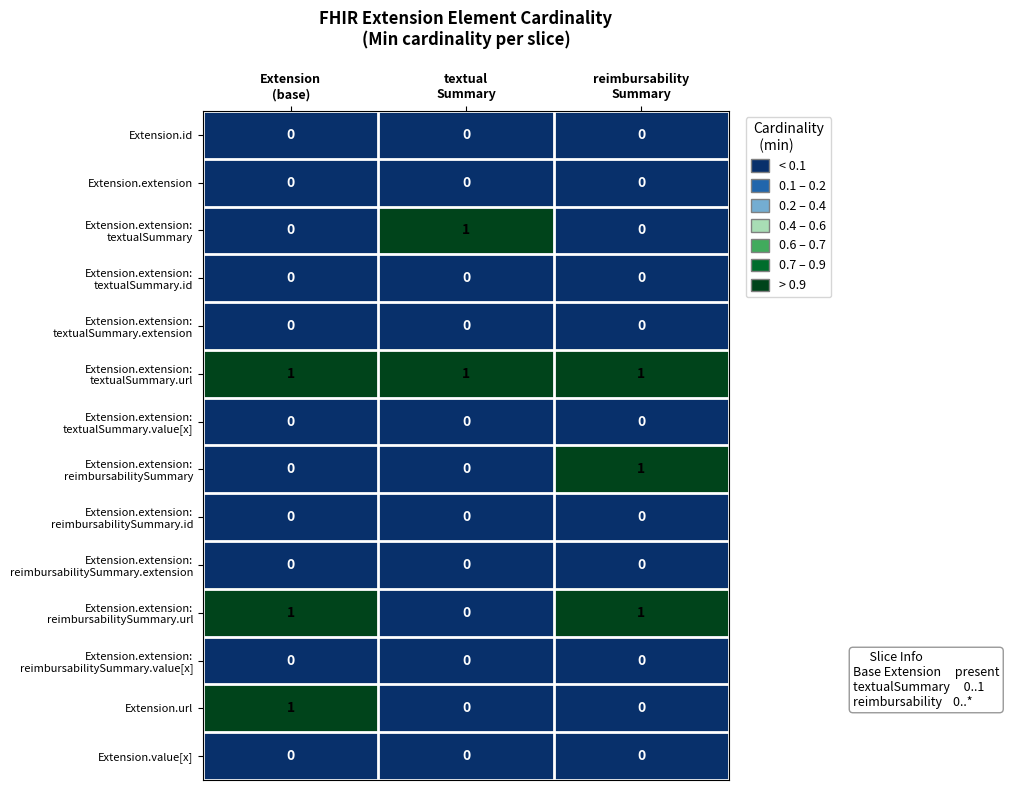

At how many categories does at least one series exceed 0?

3